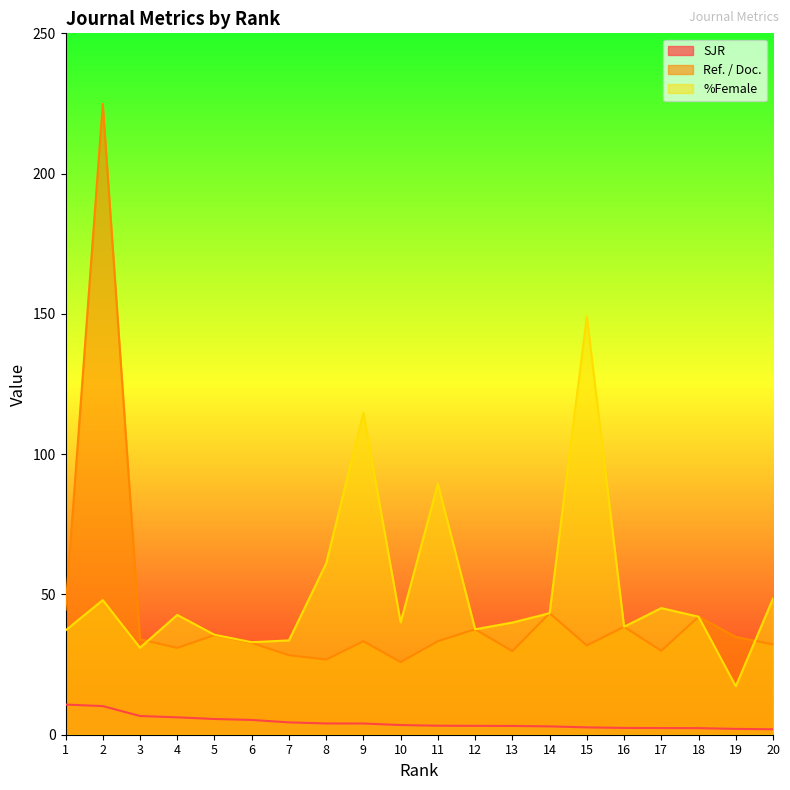

What are all the series names shown in the legend?

SJR, Ref. / Doc., %Female